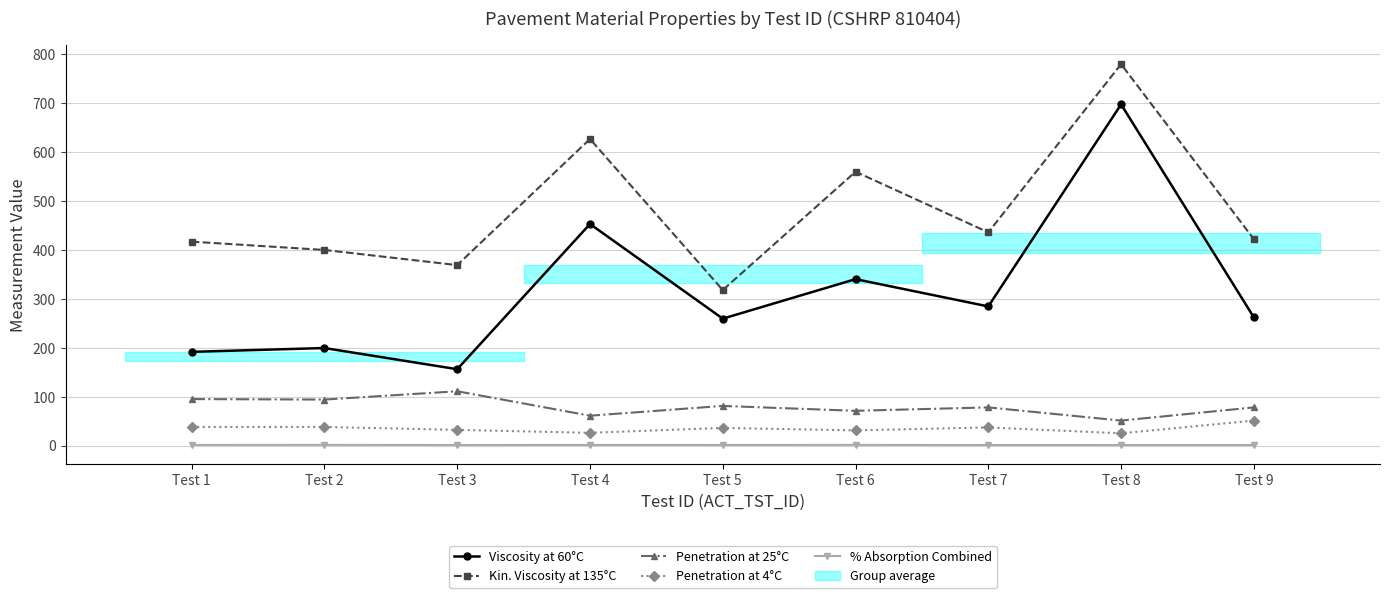

Reading left to right, list all the values displayed in this chart.

Viscosity at 60°C: 191.6	199.4	156.1	453.1	259.5	340.3	284.5	697.8	262.1
Kin. Viscosity at 135°C: 417.0	400.0	369.0	627.0	318.0	560.0	436.0	780.0	422.0
Penetration at 25°C: 95.0	94.0	111.0	61.0	81.0	71.0	78.0	51.0	78.0
Penetration at 4°C: 38.0	38.0	32.0	26.0	36.0	31.0	37.0	25.0	51.0
% Absorption Combined: 1.2	1.3	1.1	1.2	1.1	1.3	1.0	1.0	1.0